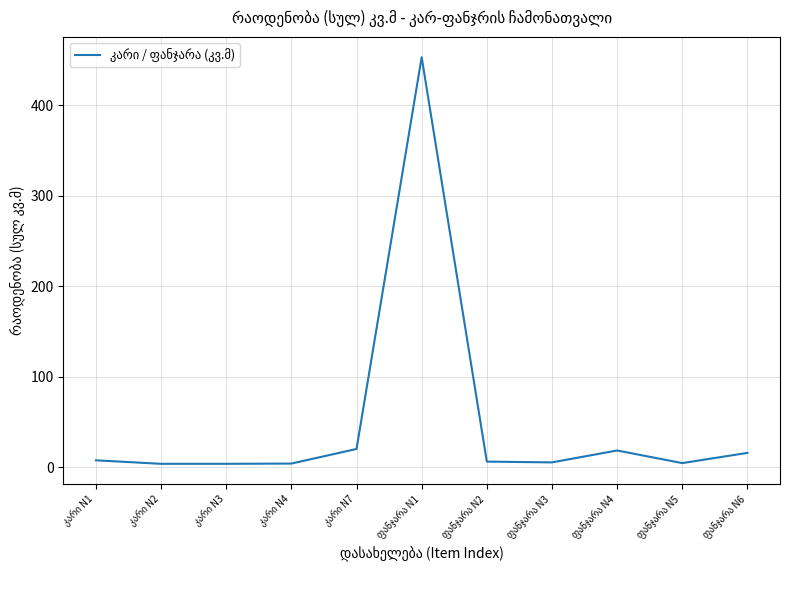

What is the difference between the maximum and minimum values?

449.0